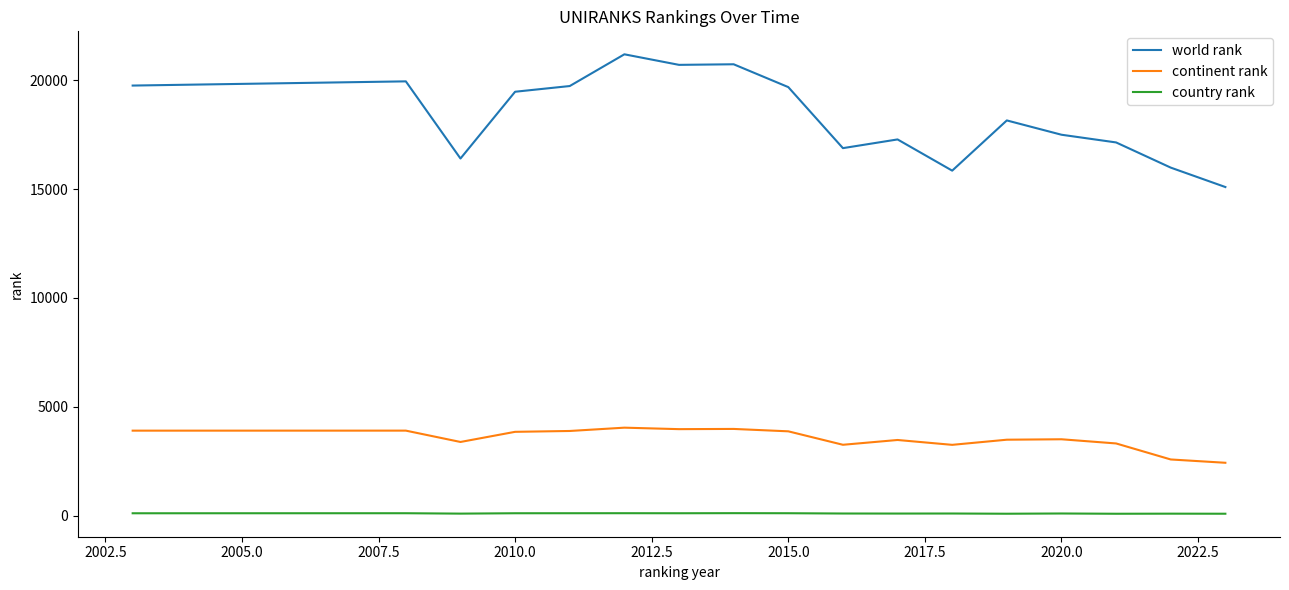

In world rank, how many points are lower than both neighbors (excluding endpoints)?

4